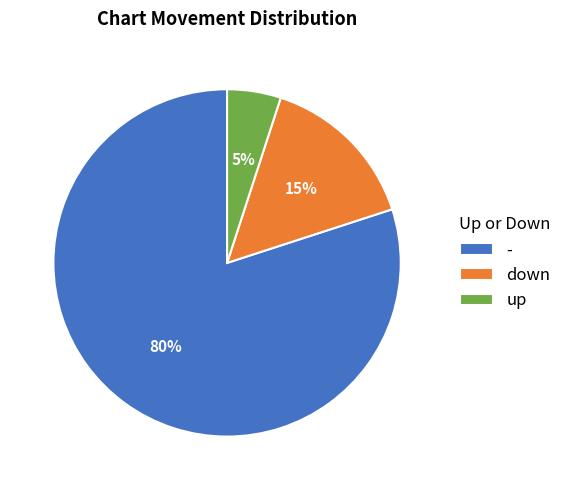

How many slices are in this pie chart?

3